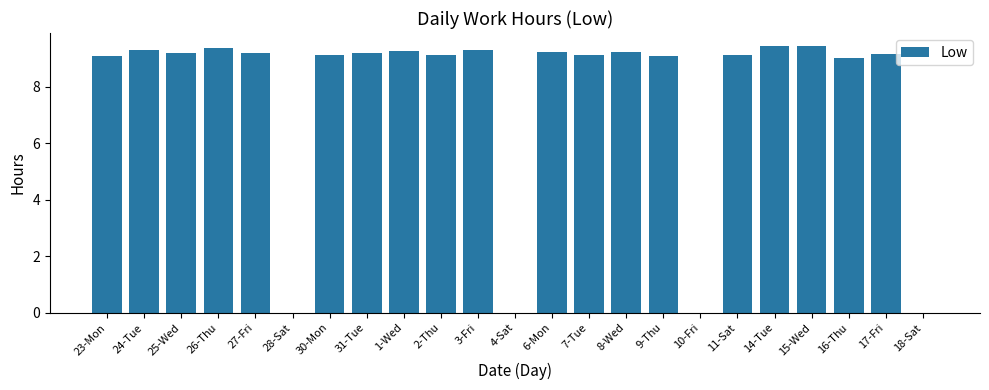

Are the bars grouped side by side (vs. stacked)?

No